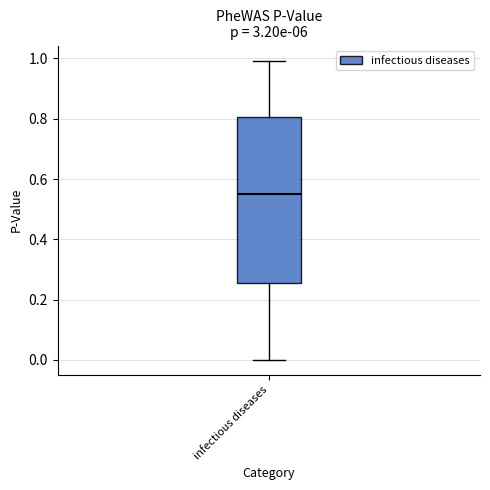

Where is the lower edge of the box for infectious diseases on the y-axis? The values are not printed on the chart, so give them approximately, as read against the axis.

0.26